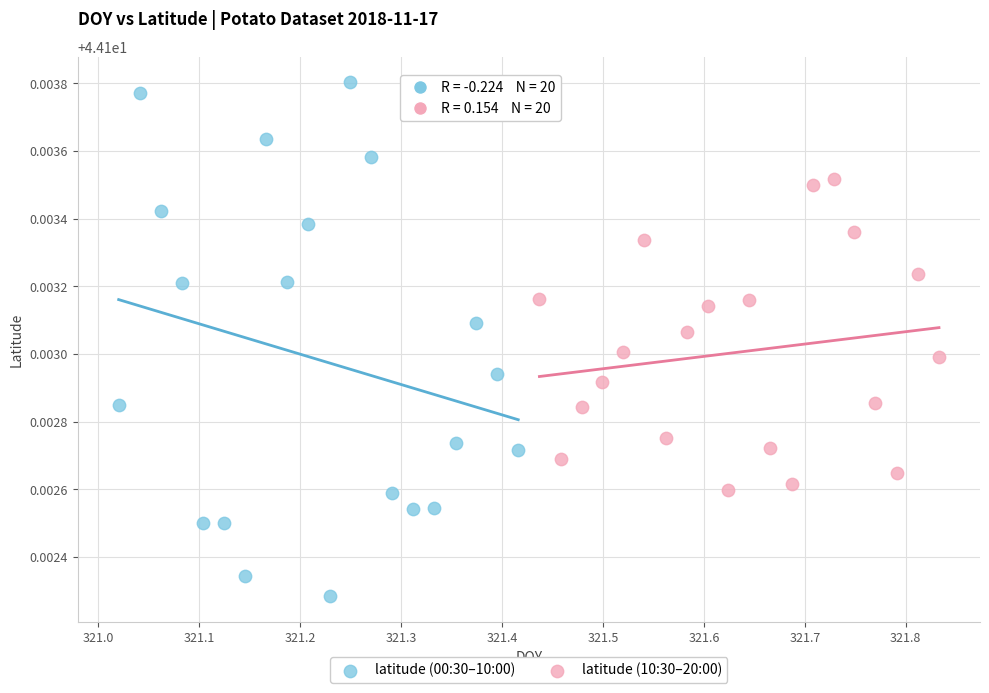

What are all the series names shown in the legend?

latitude (00:30–10:00), latitude (10:30–20:00)